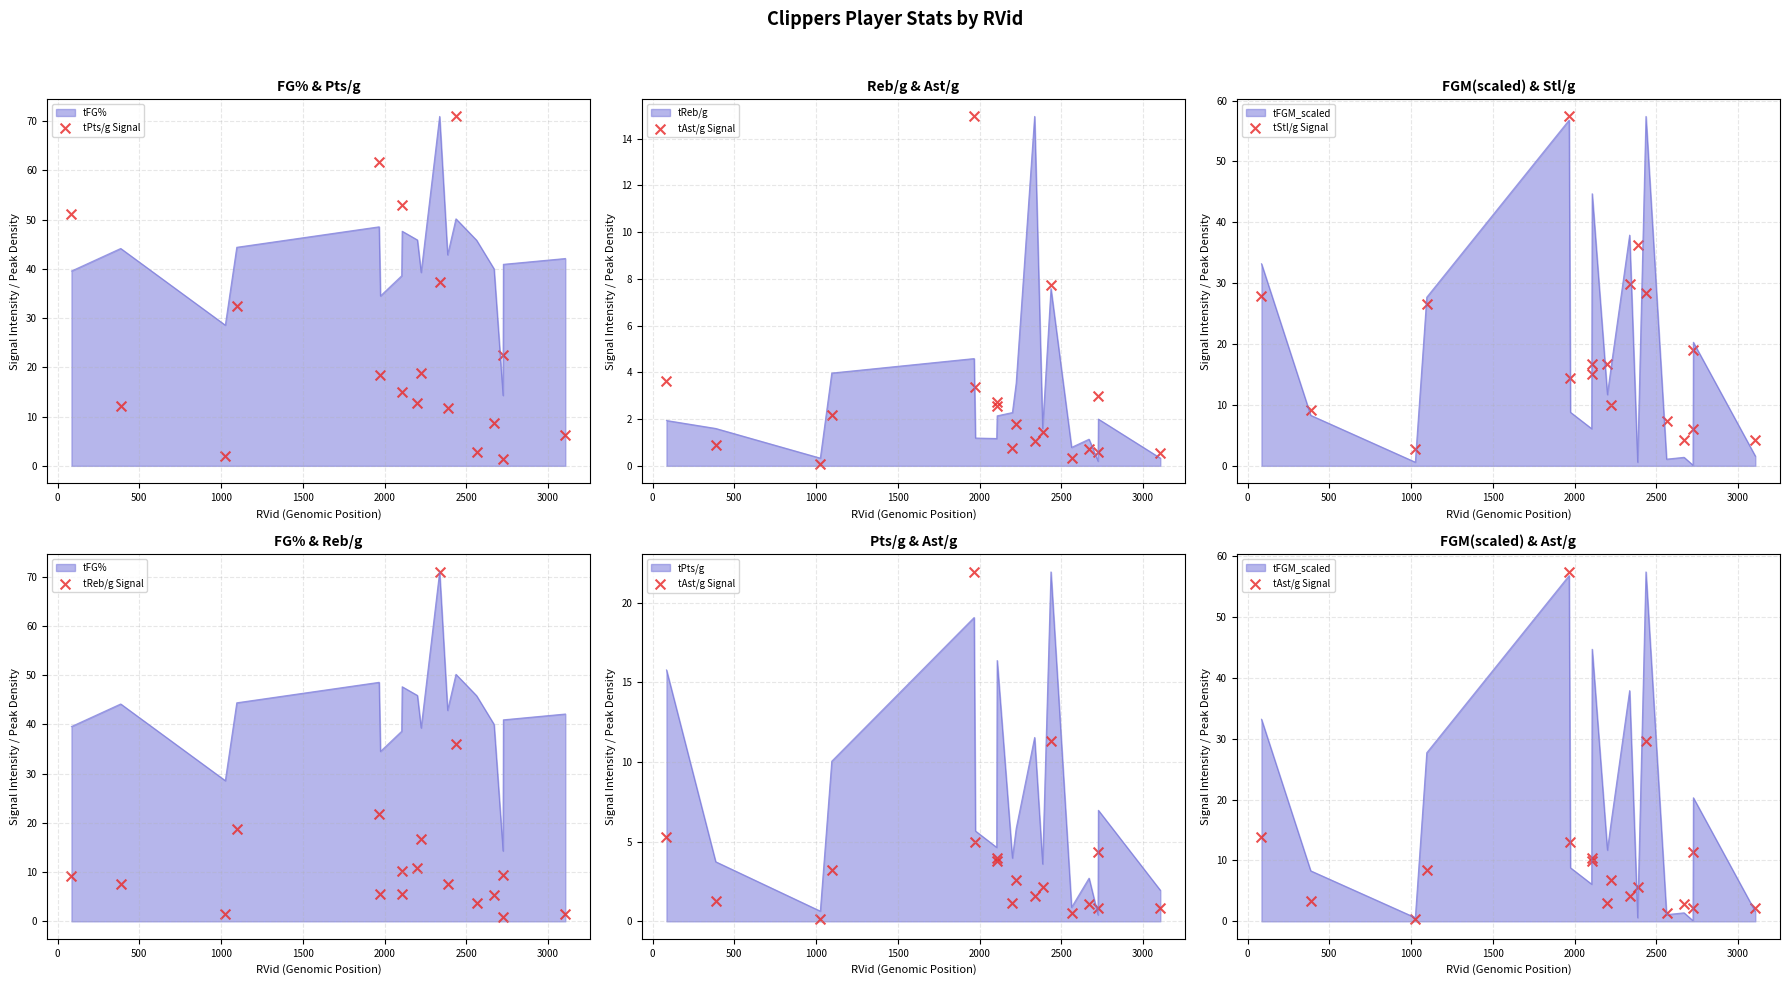

Is the value of tStl/g Signal at 2000 greater than the value of tAst/g Signal at 13?

Yes